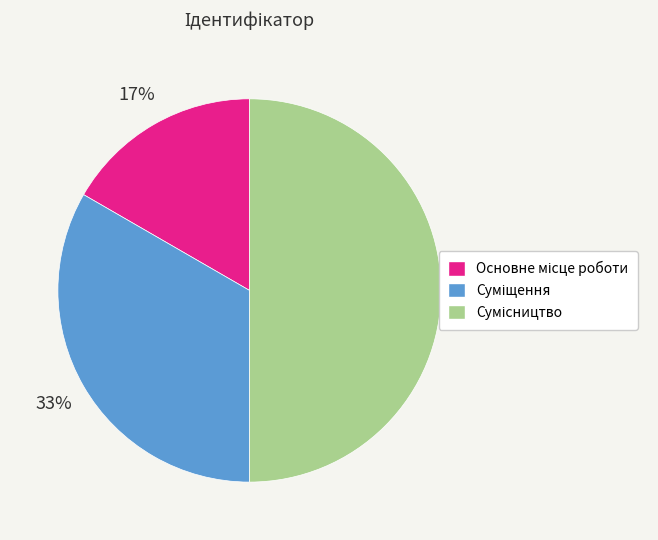

To the nearest percent, what is the average slice percentage?

33%